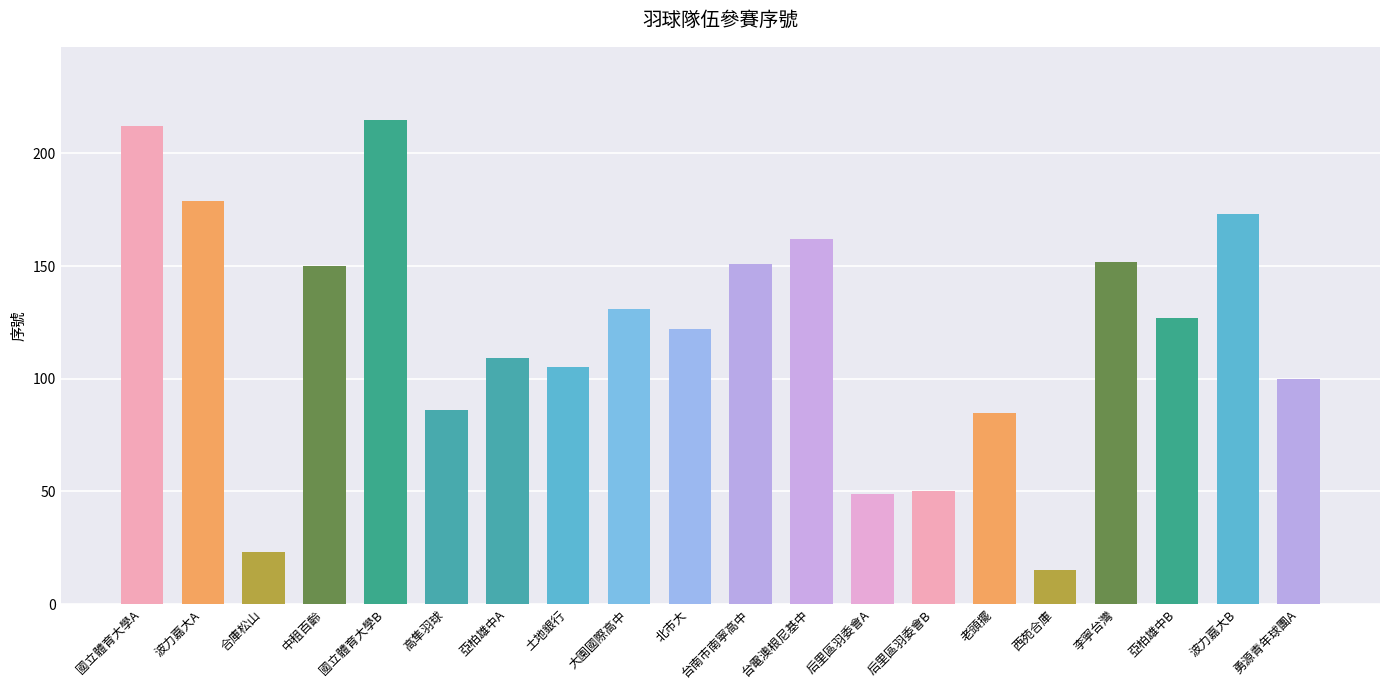

What is the difference between the second highest and second lowest values?

189